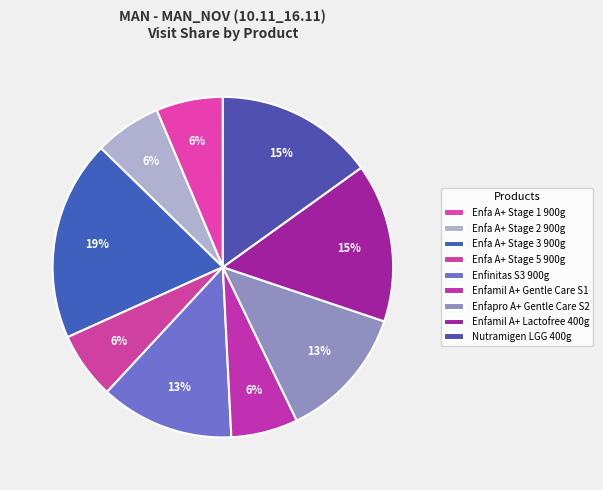

To the nearest percent, what is the combined percentage of Enfamil A+ Gentle Care S1 and Enfapro A+ Gentle Care S2?

19%